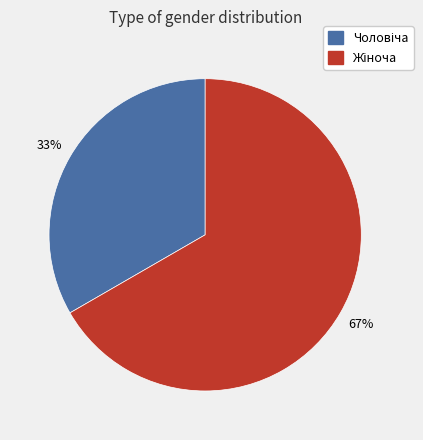

Does any single category account for the majority?

Yes